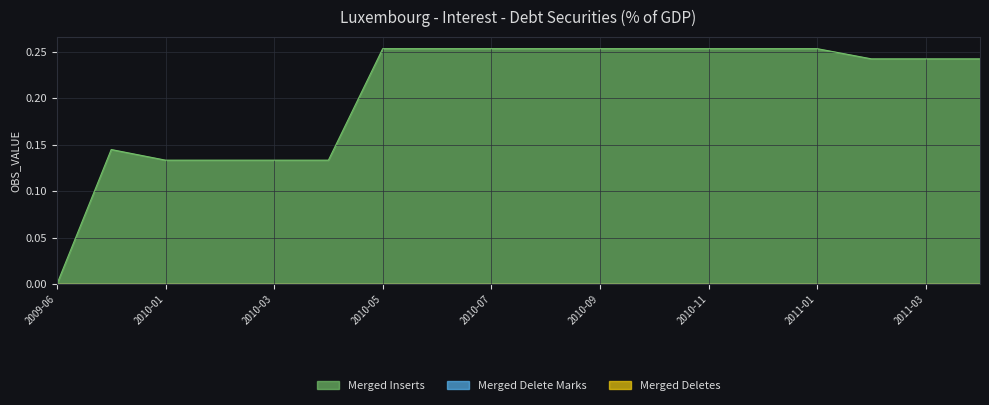

What is the label of the 9th point from the right?

2010-08